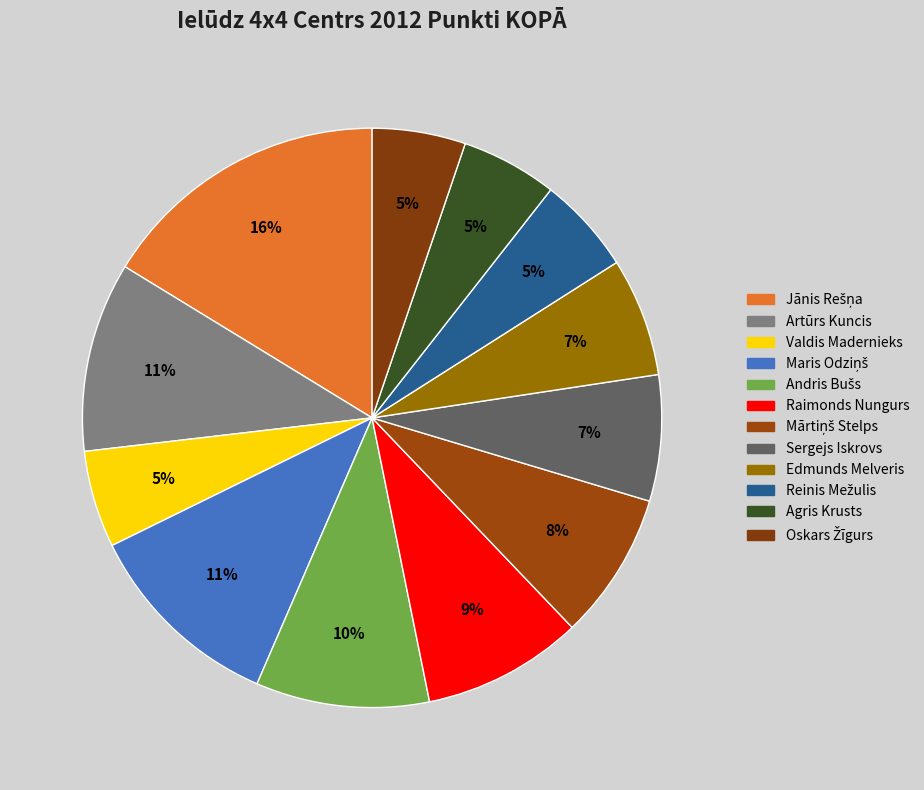

Count the number of slices in the pie.

12